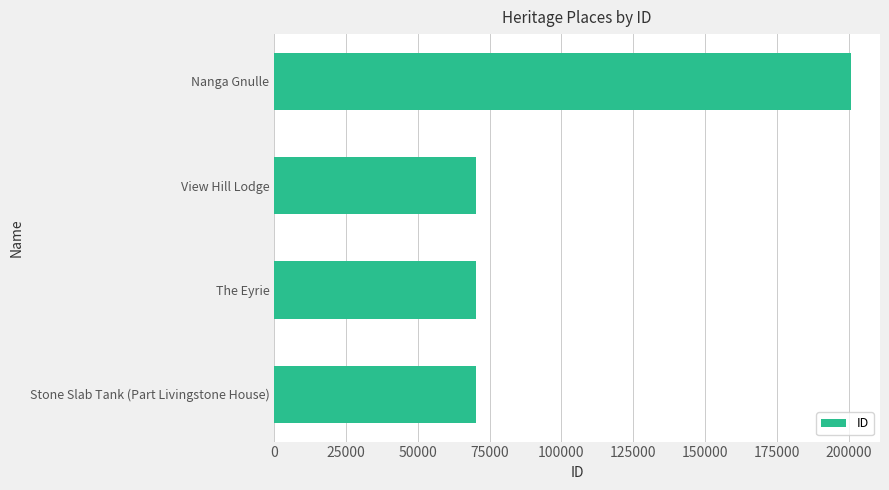

Are the bars grouped side by side (vs. stacked)?

No